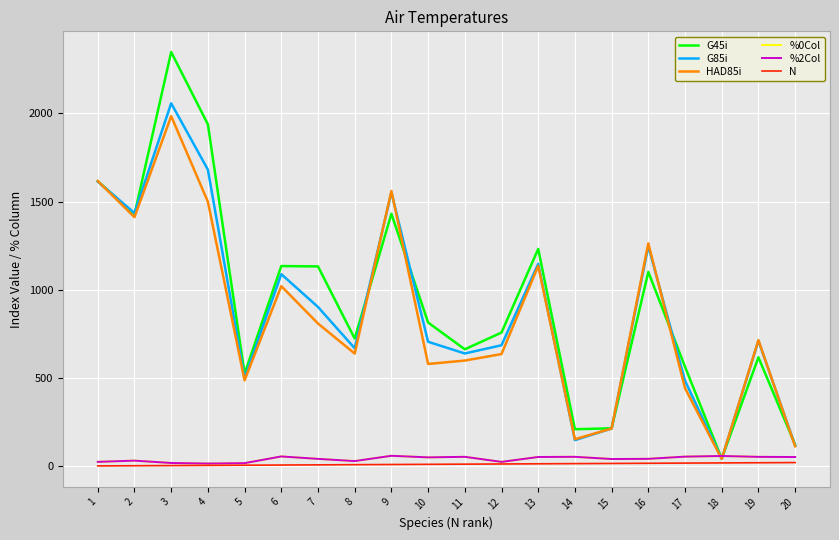

How many categories are shown in the chart?

20